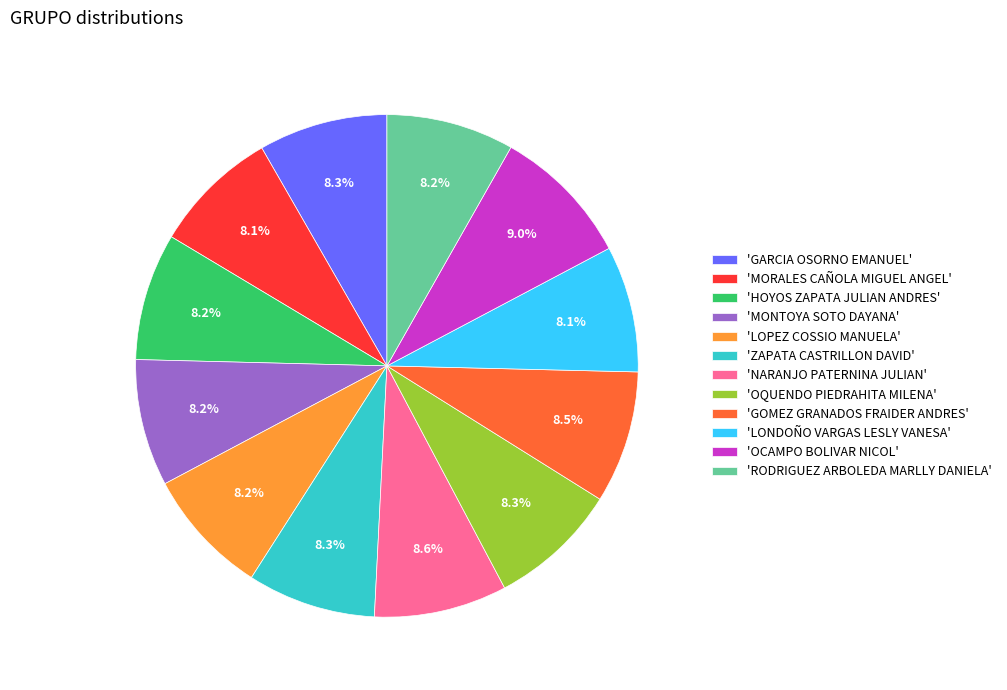

Is 'OQUENDO PIEDRAHITA MILENA' the majority of the pie?

No